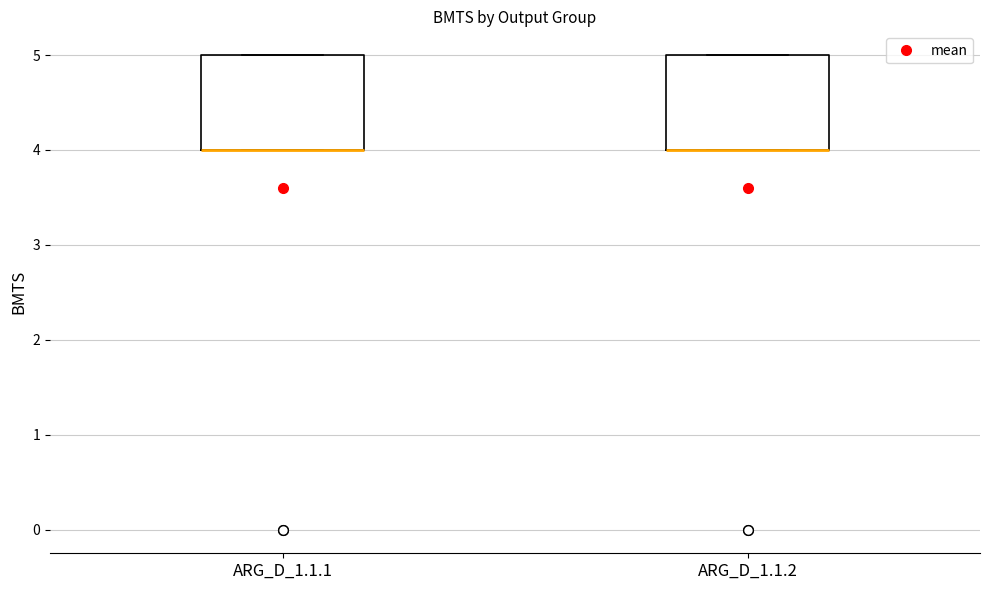

Reading left to right, read every box against the y-axis: the position of its median line, the range the box covers, and the ends of its whiskers. The values are not printed on the chart, so give them approximately, as read against the axis.

ARG_D_1.1.1: median 4 (drawn on the box's lower edge), box 4 to 5, whiskers 4 to 5
ARG_D_1.1.2: median 4 (drawn on the box's lower edge), box 4 to 5, whiskers 4 to 5